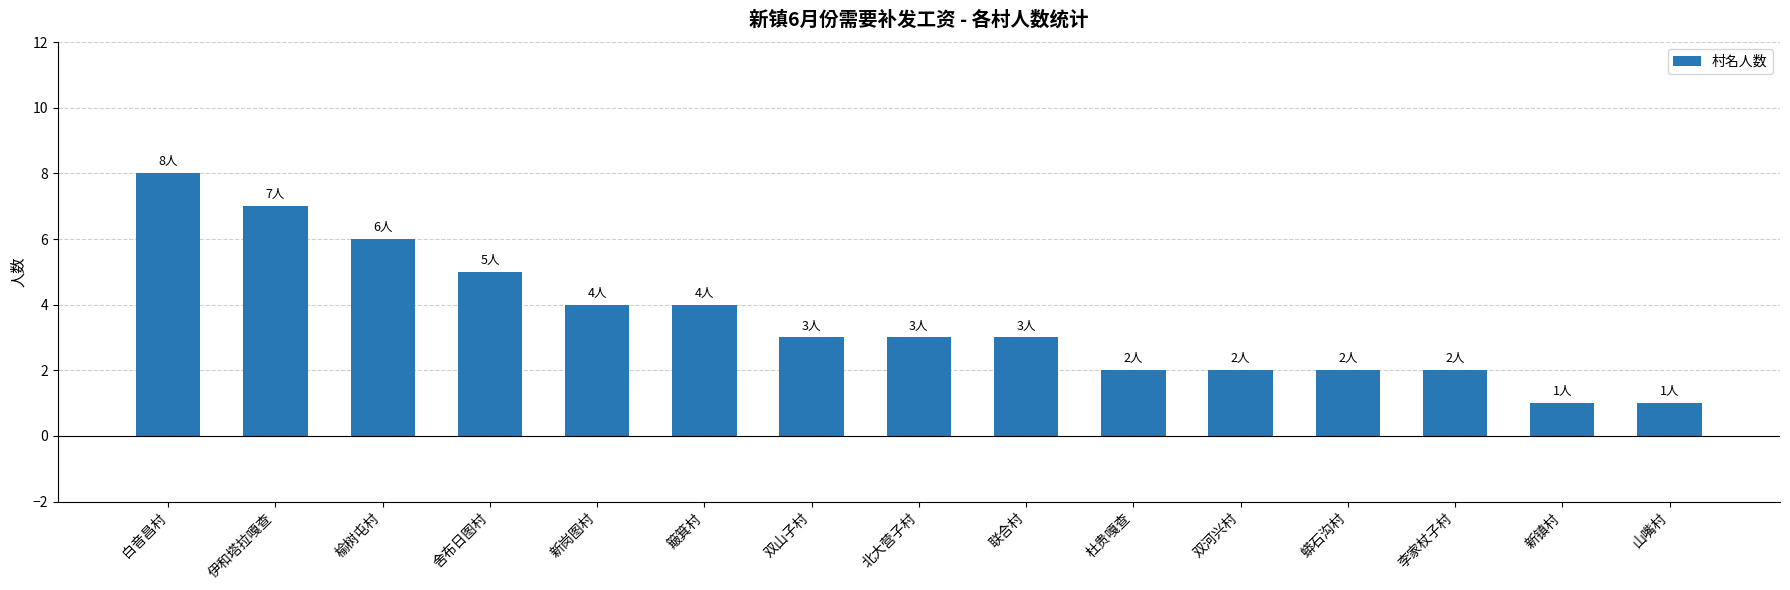

At which label does the data first exceed 3?

白音昌村